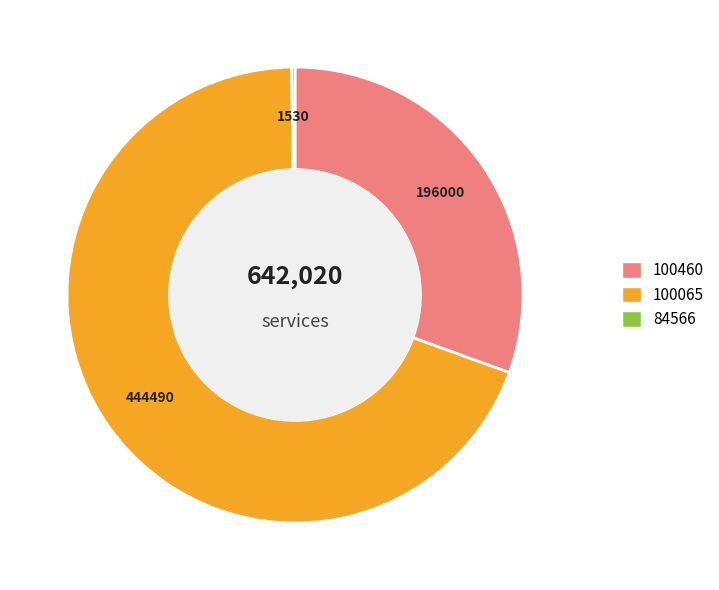

Is there any slice that represents more than half of the pie?

Yes